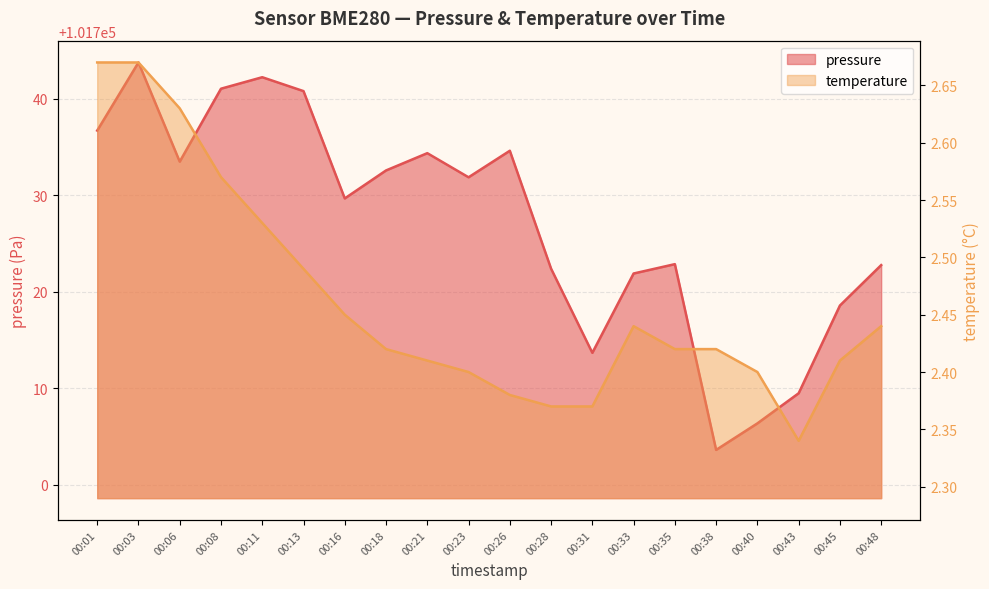

True or false: pressure and temperature cross at least once.

False